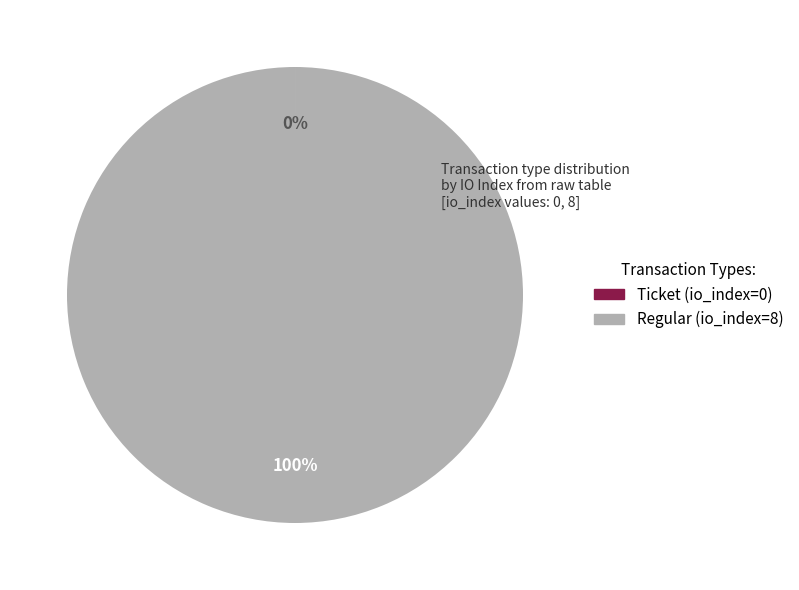

The Regular (io_index=8) slice represents 100% of the pie. True or false?

True